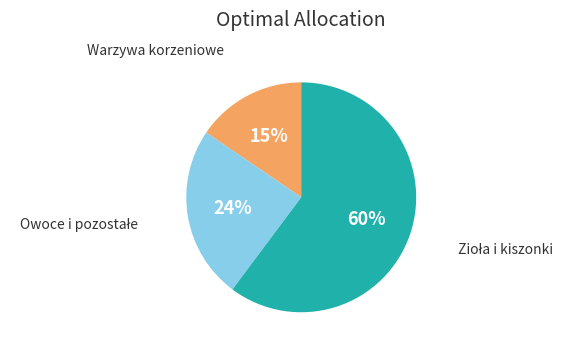

How many segments does this pie chart have?

3